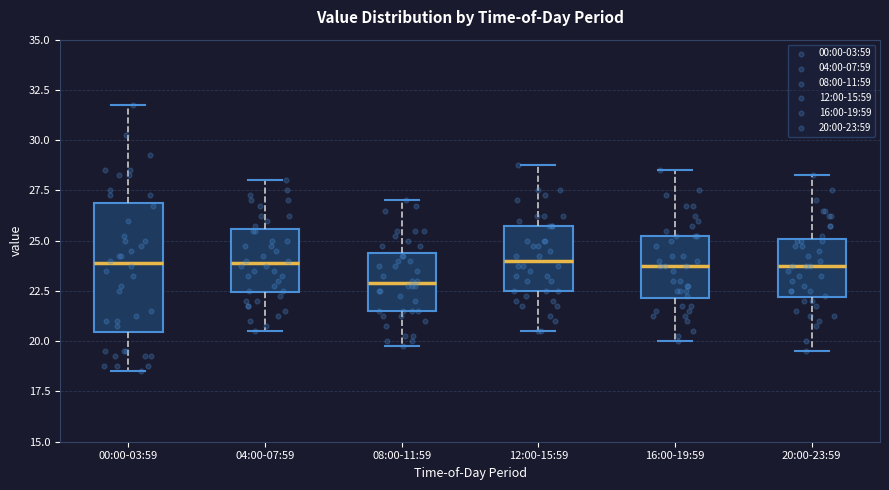

Reading left to right, transcribe this box plot: for each box, give where its median line is, the range the box spans, and where its two whiskers end, as read against the y-axis. The values are not printed on the chart, so give them approximately, as read against the axis.

00:00-03:59: median 24.0, box 20.5 to 27.0, whiskers 18.5 to 32.0
04:00-07:59: median 24.0, box 22.5 to 25.5, whiskers 20.5 to 28.0
08:00-11:59: median 23.0, box 21.5 to 24.5, whiskers 20.0 to 27.0
12:00-15:59: median 24.0, box 22.5 to 26.0, whiskers 20.5 to 29.0
16:00-19:59: median 24.0, box 22.0 to 25.5, whiskers 20.0 to 28.5
20:00-23:59: median 24.0, box 22.0 to 25.0, whiskers 19.5 to 28.5